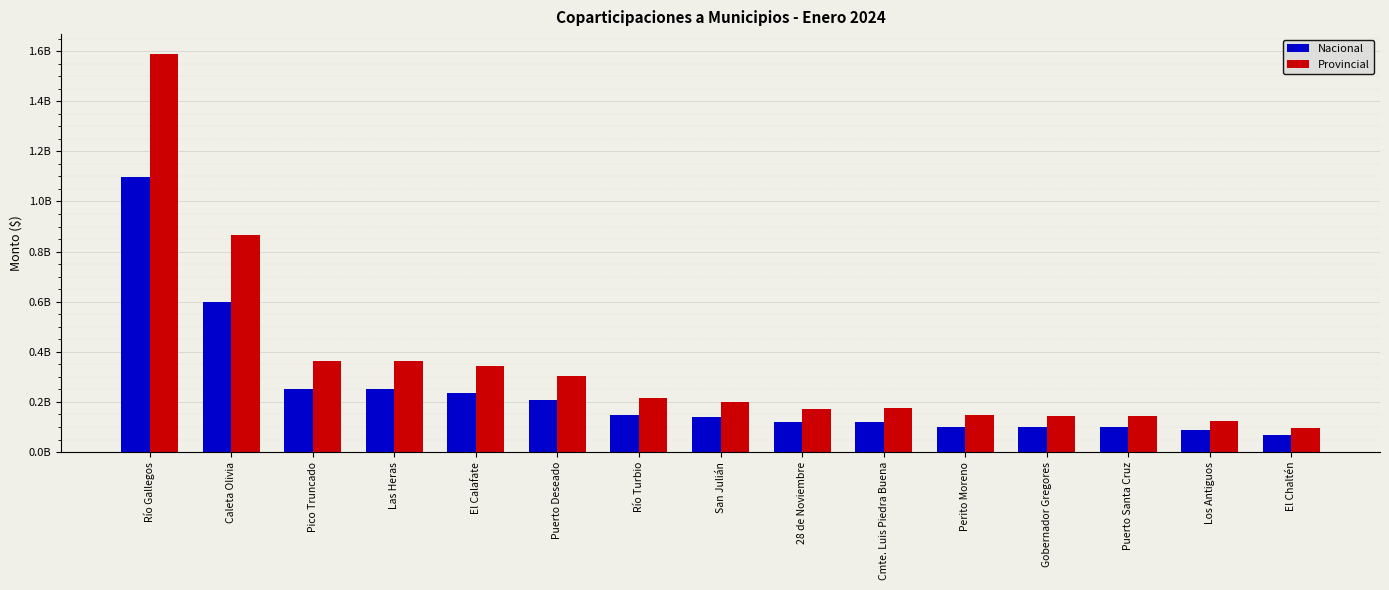

What is the minimum value for Nacional?

67310750.8